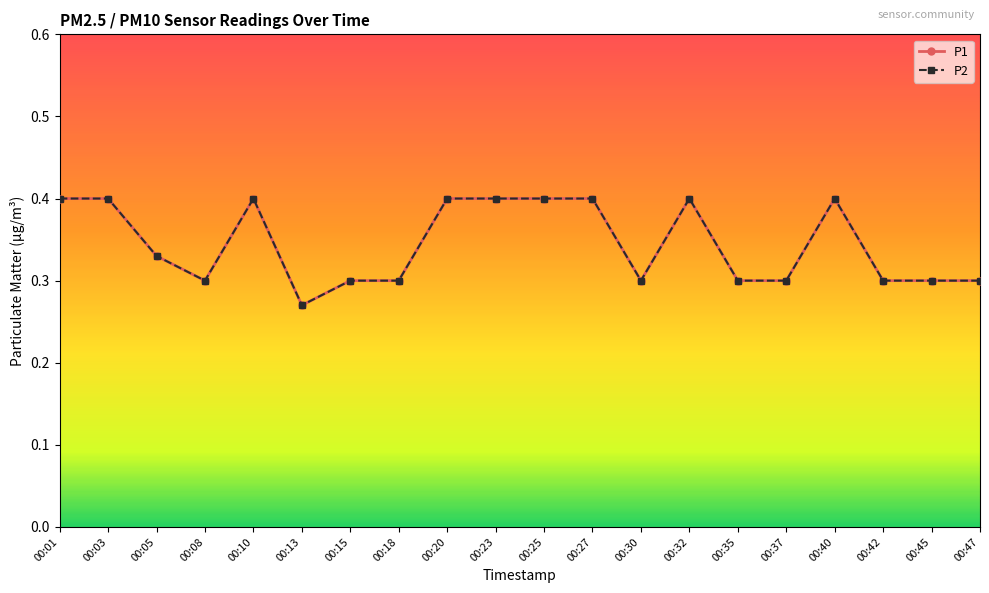

Is this an area chart (filled region under the line)?

No